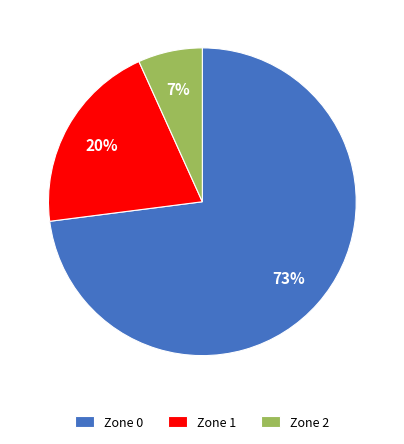

To the nearest percent, what is the combined percentage of Zone 2 and Zone 1?

27%